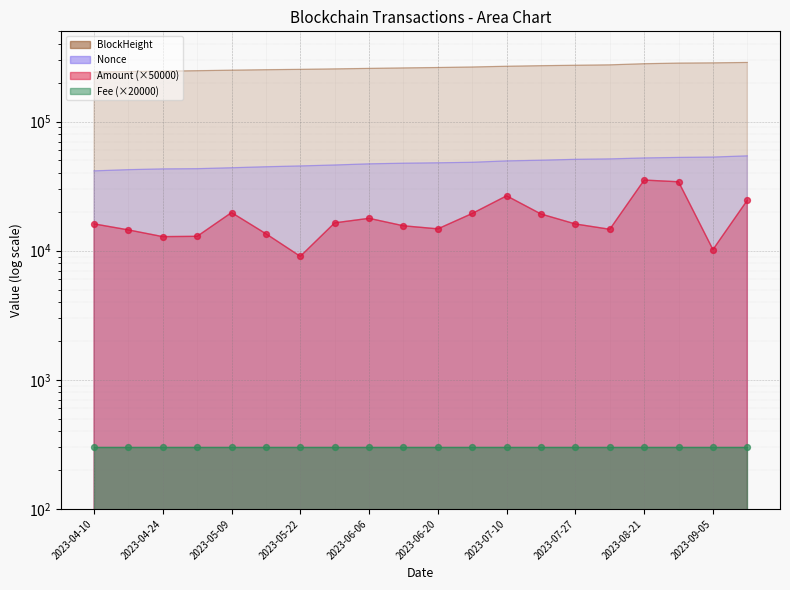

Is the value of Nonce_scaled at 2023-04-24 greater than the value of Amount at 2023-07-10?

Yes